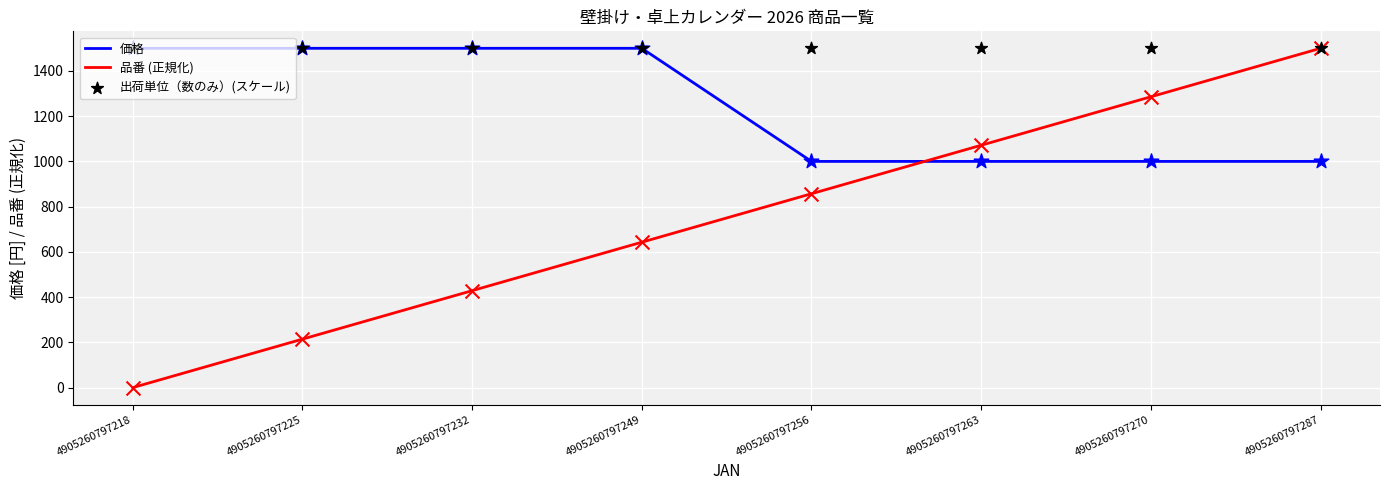

At which category is the sum across all series the highest?

4905260797287